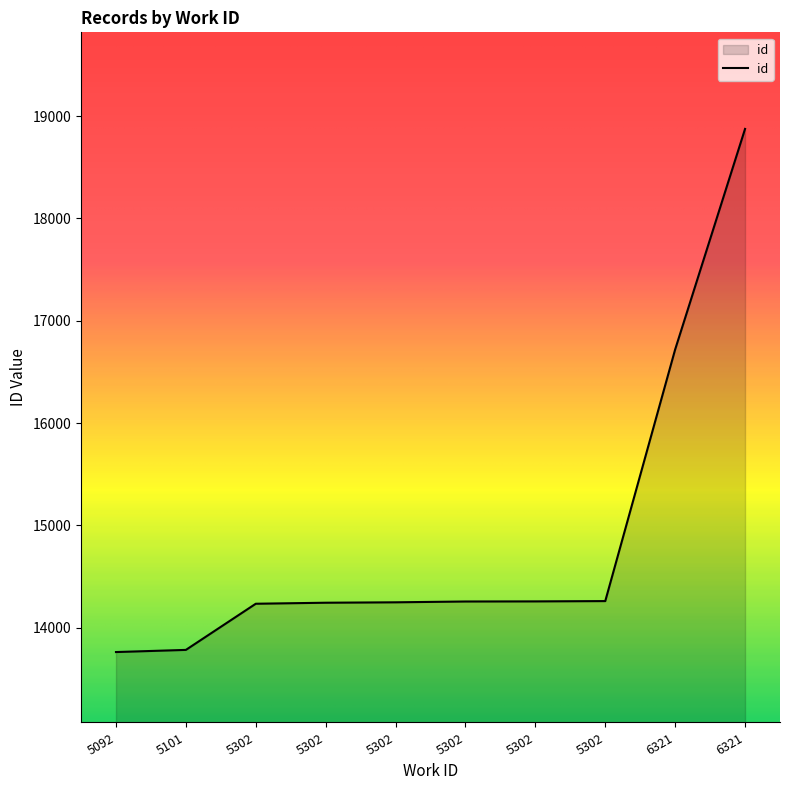

True or false: the data has more than 2 interior local peaks.

False